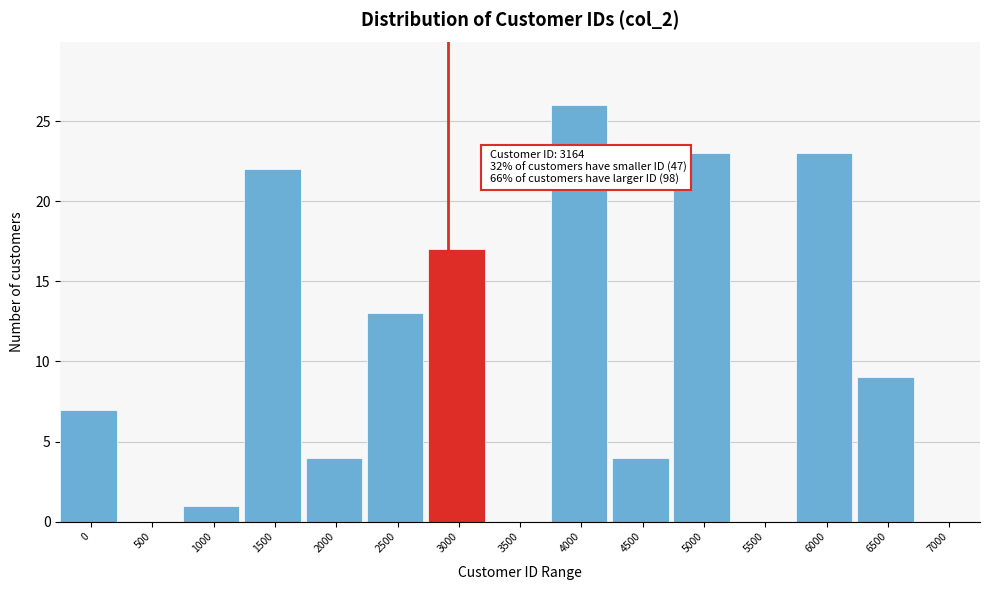

Reading right to left, extract all data points from this chart.

7000=0	6500=9	6000=23	5500=0	5000=23	4500=4	4000=26	3500=0	3000=17	2500=13	2000=4	1500=22	1000=1	500=0	0=7